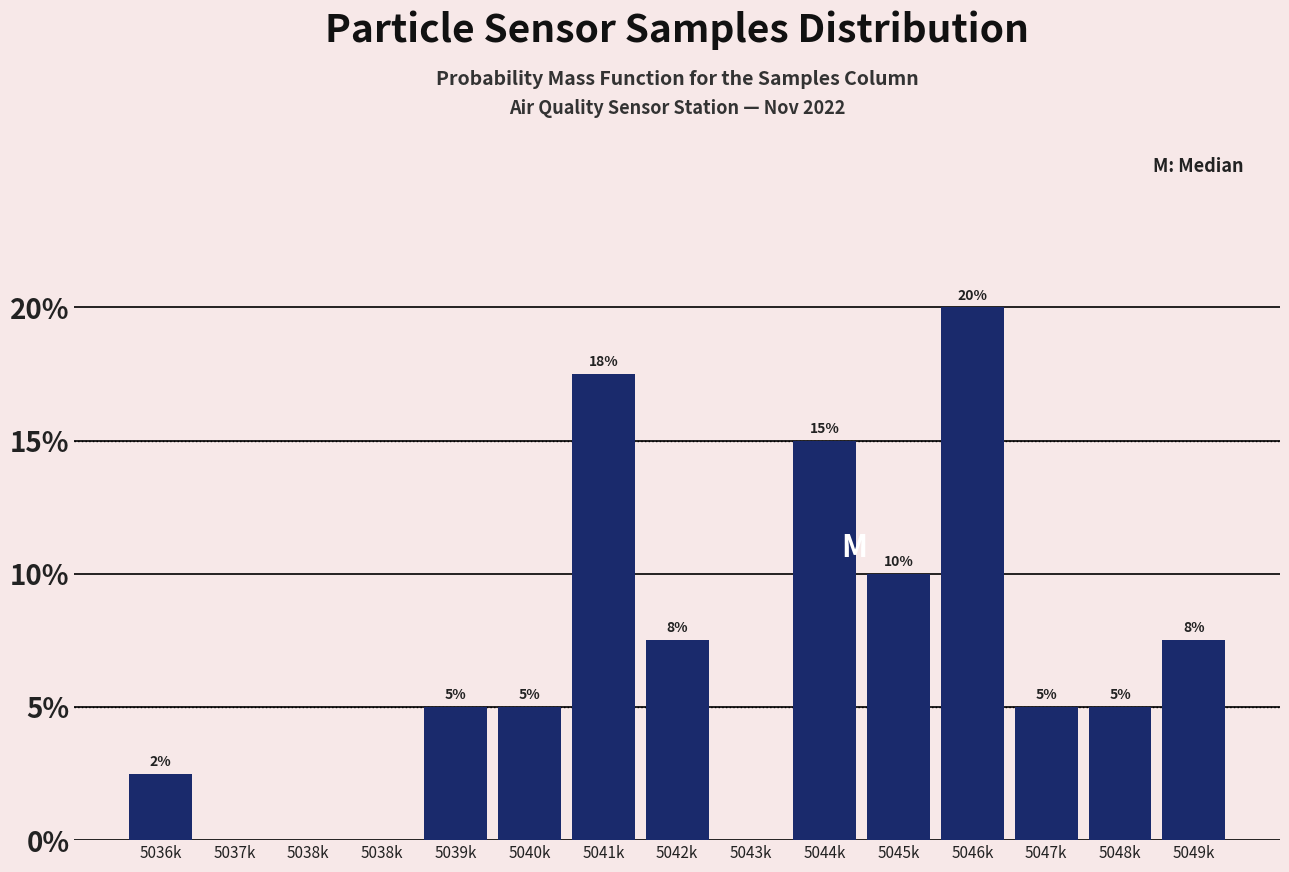

Are the bars horizontal?

No